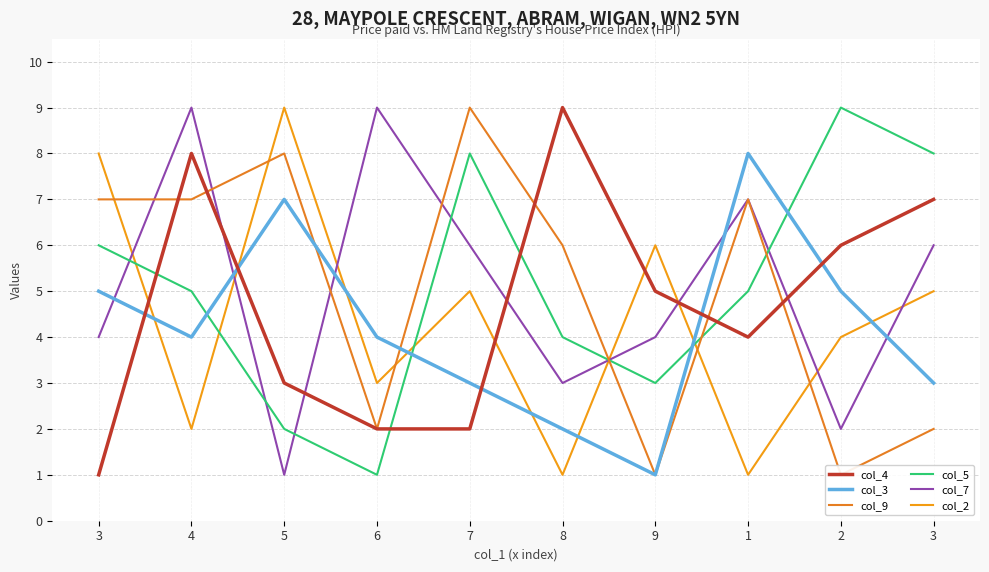

True or false: col_3 has a value of 4 at 6.

True